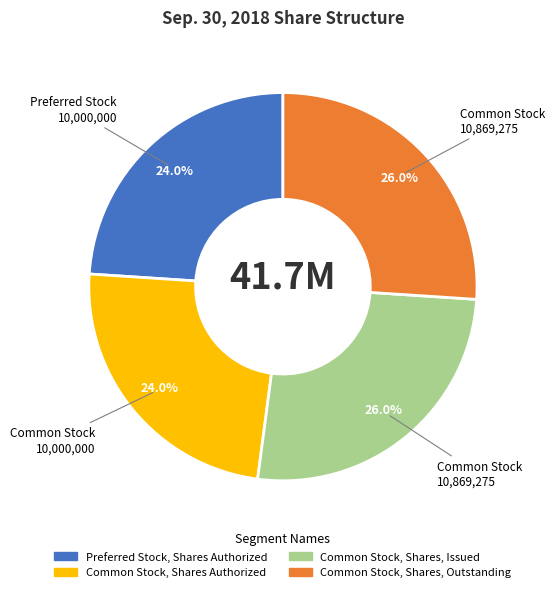

True or false: Common Stock, Shares, Issued accounts for 26% of the total.

True